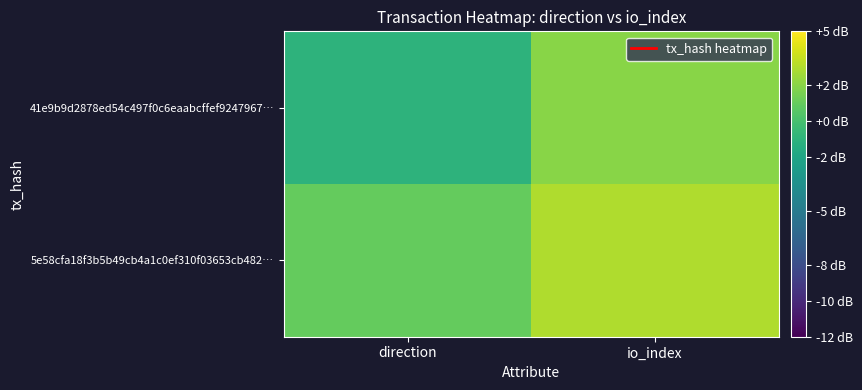

How many series are shown in this chart?

2